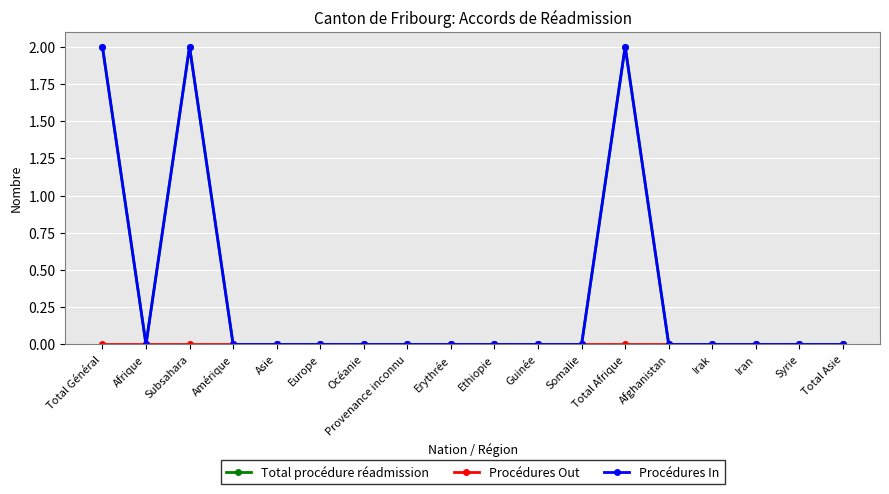

Is this an area chart (filled region under the line)?

No